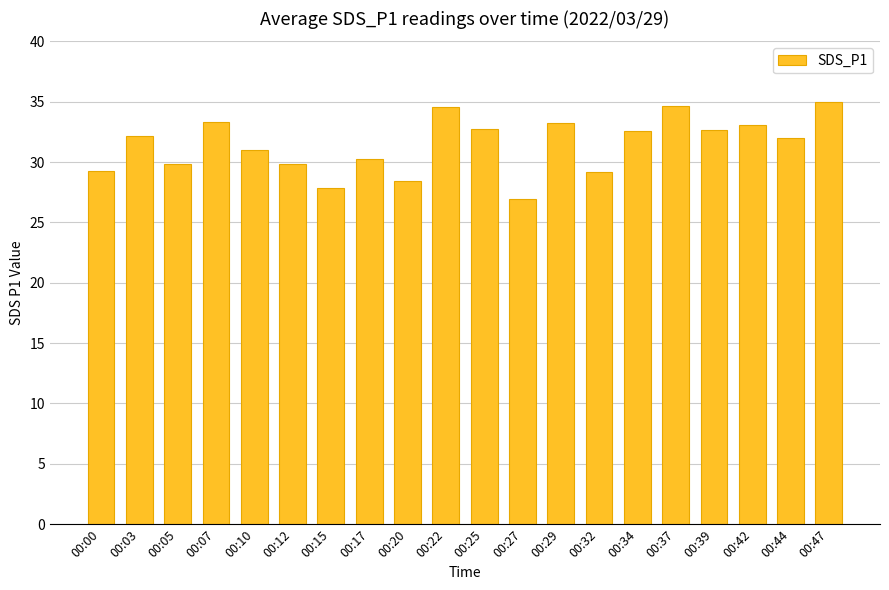

How many categories are shown in the chart?

20